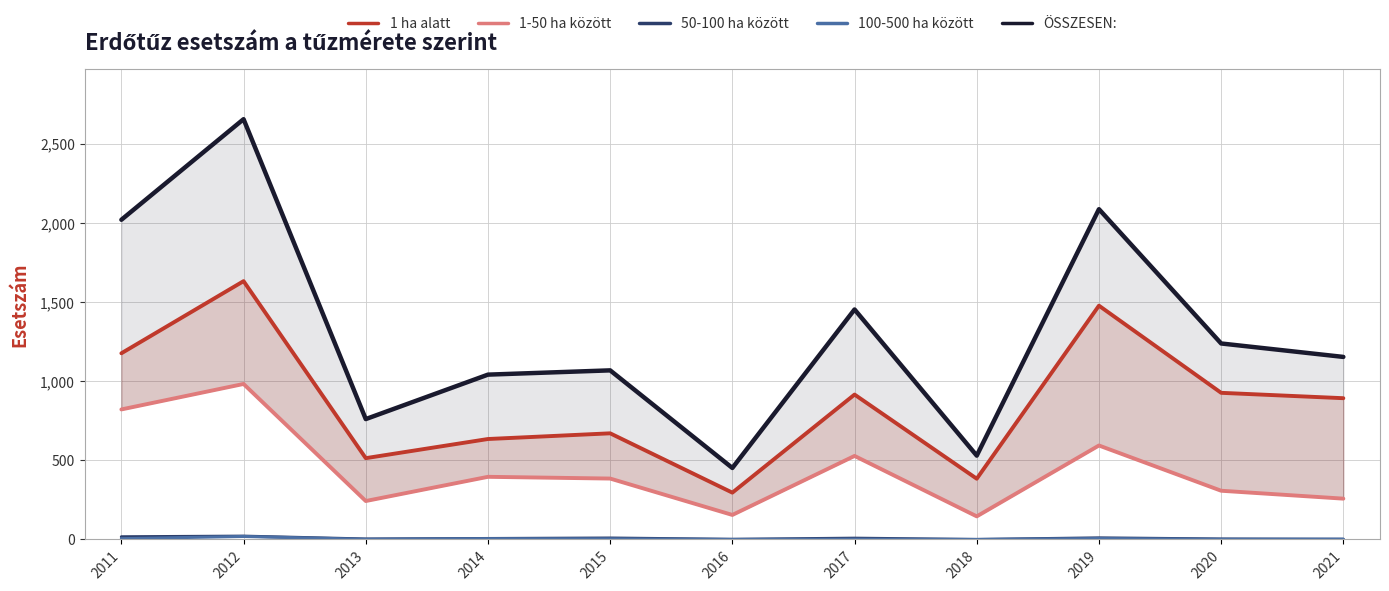

Which series has the largest range (max minus min)?

ÖSSZESEN: